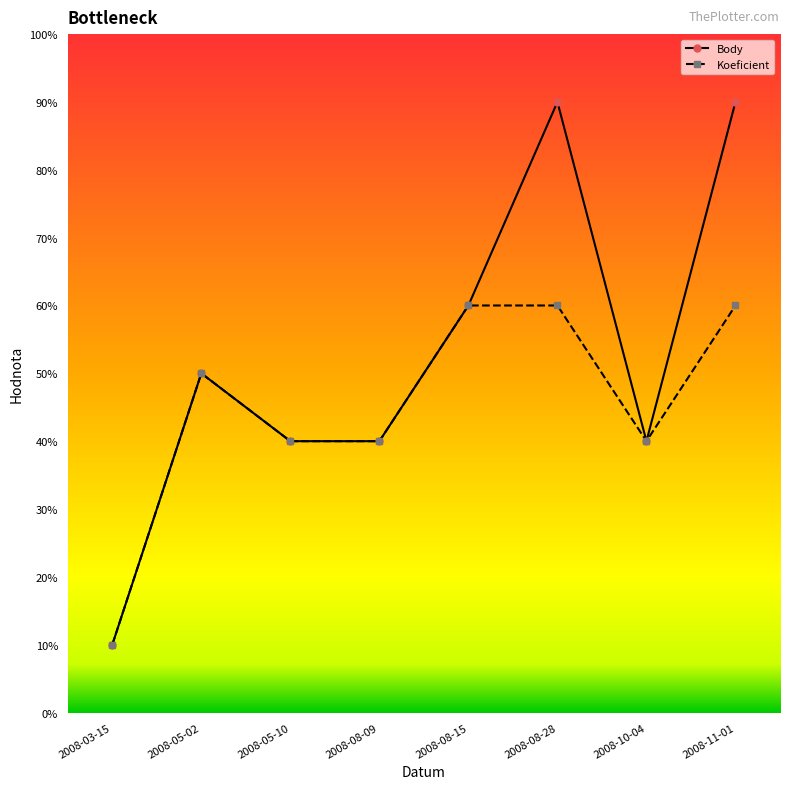

Which series has the largest range (max minus min)?

Body